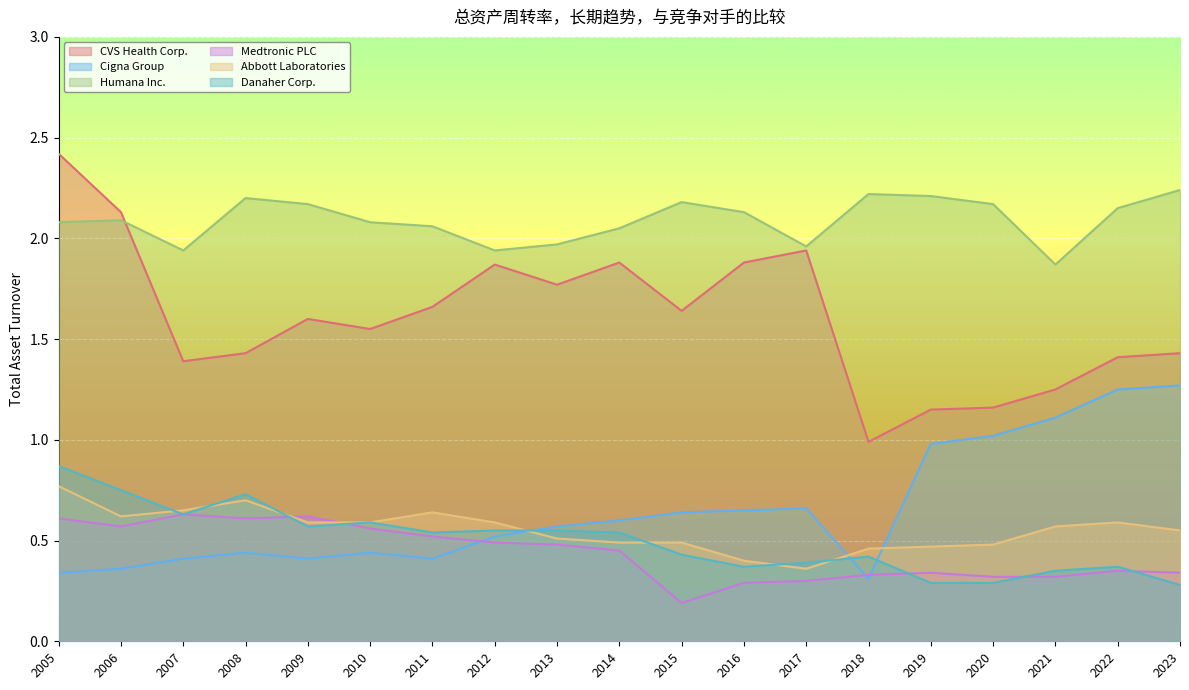

At which label does Danaher Corp. reach its minimum?

2023